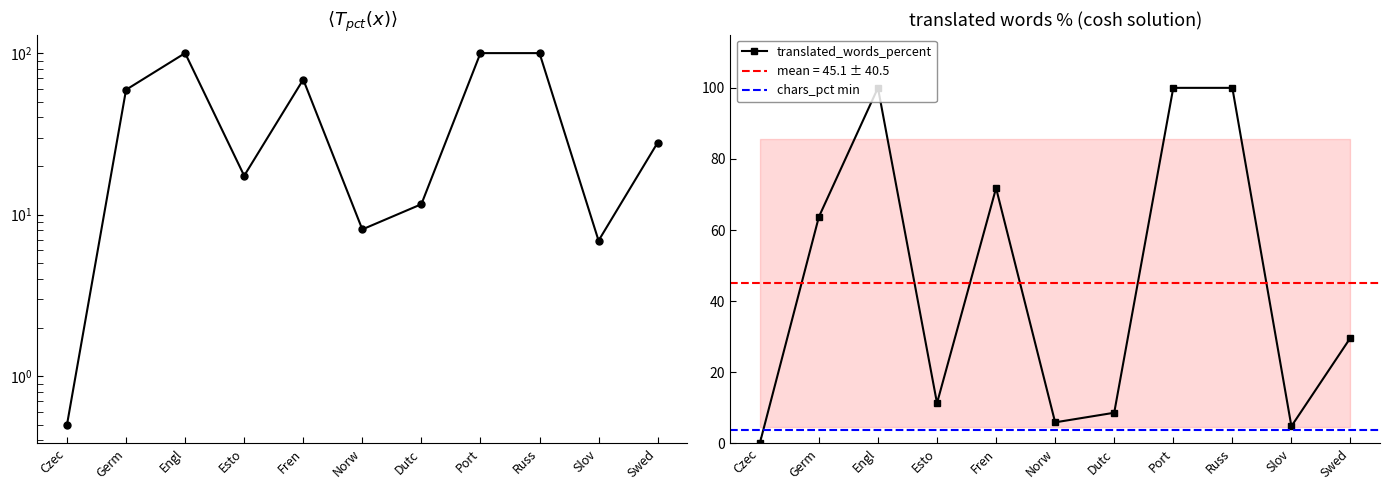

At which label does translated_words_percent reach its minimum?

Czec